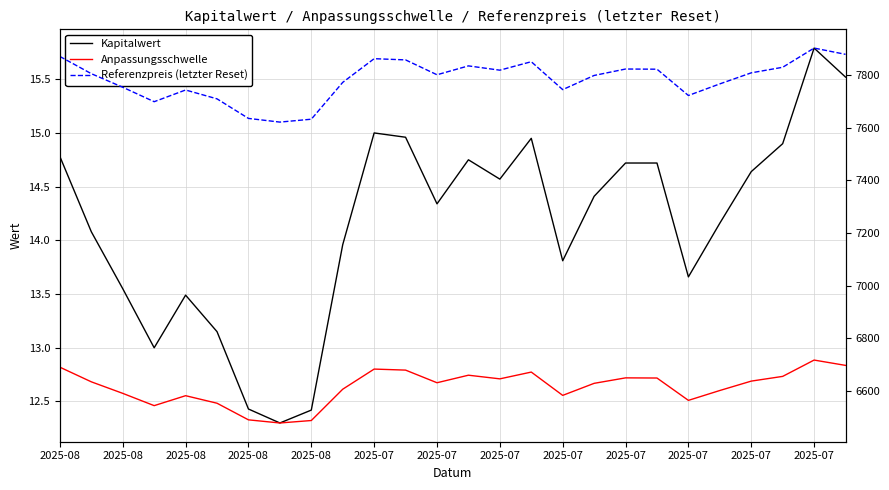

What is the difference between the Referenzpreis (letzter Reset) values at 15 and 23?

21.1